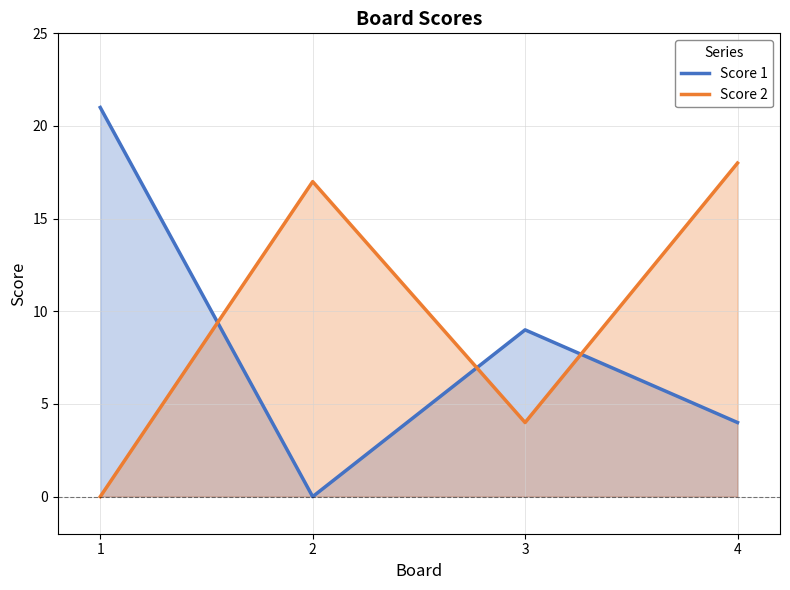

What is the difference between the Score 1 values at 2 and 4?

4